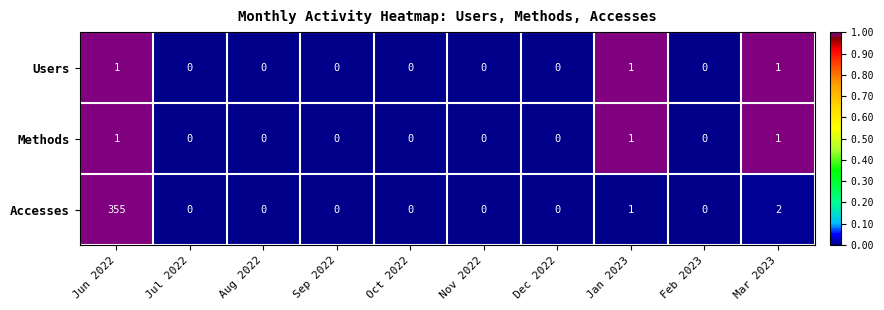

What is the highest value of the Accesses series?

355